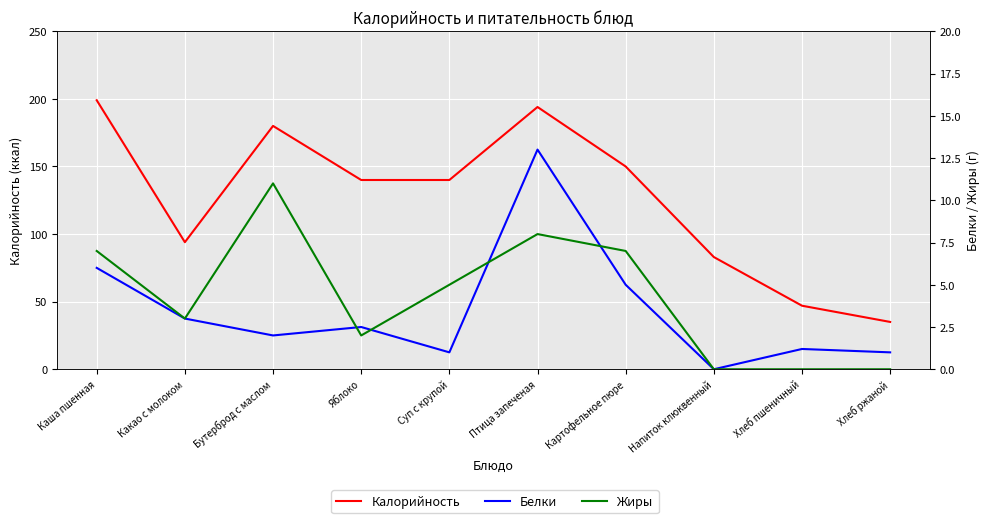

How many values in Белки are above zero?

9